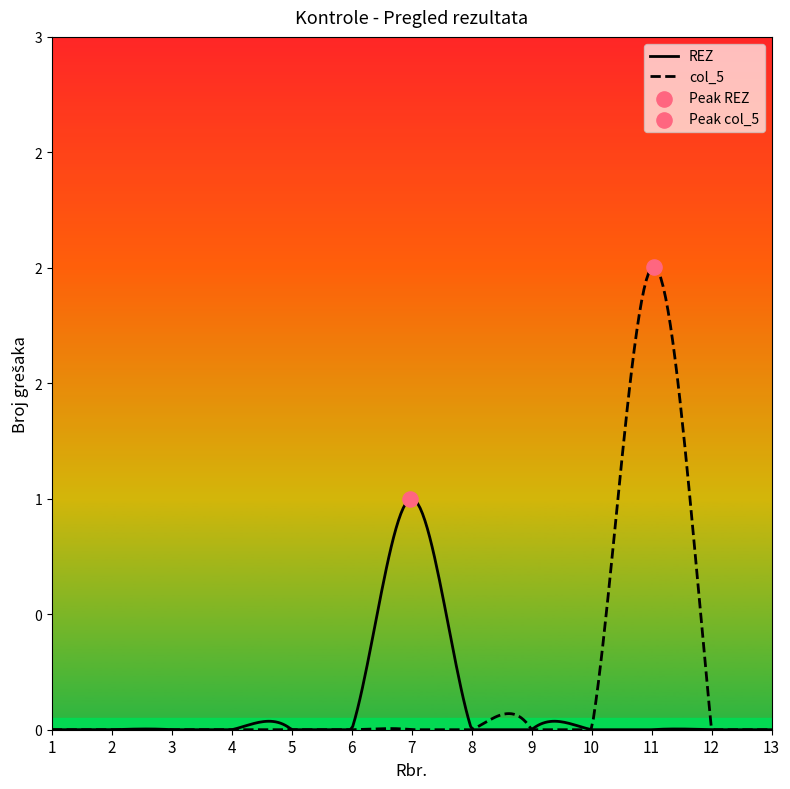

At how many categories does at least one series exceed 0?

2